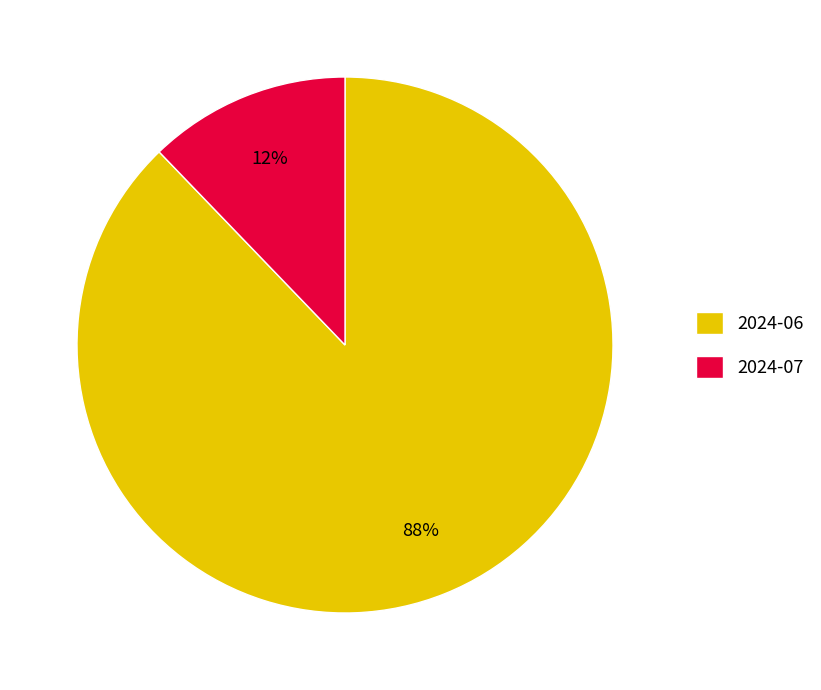

Rank the categories by value from highest to lowest.

2024-06, 2024-07